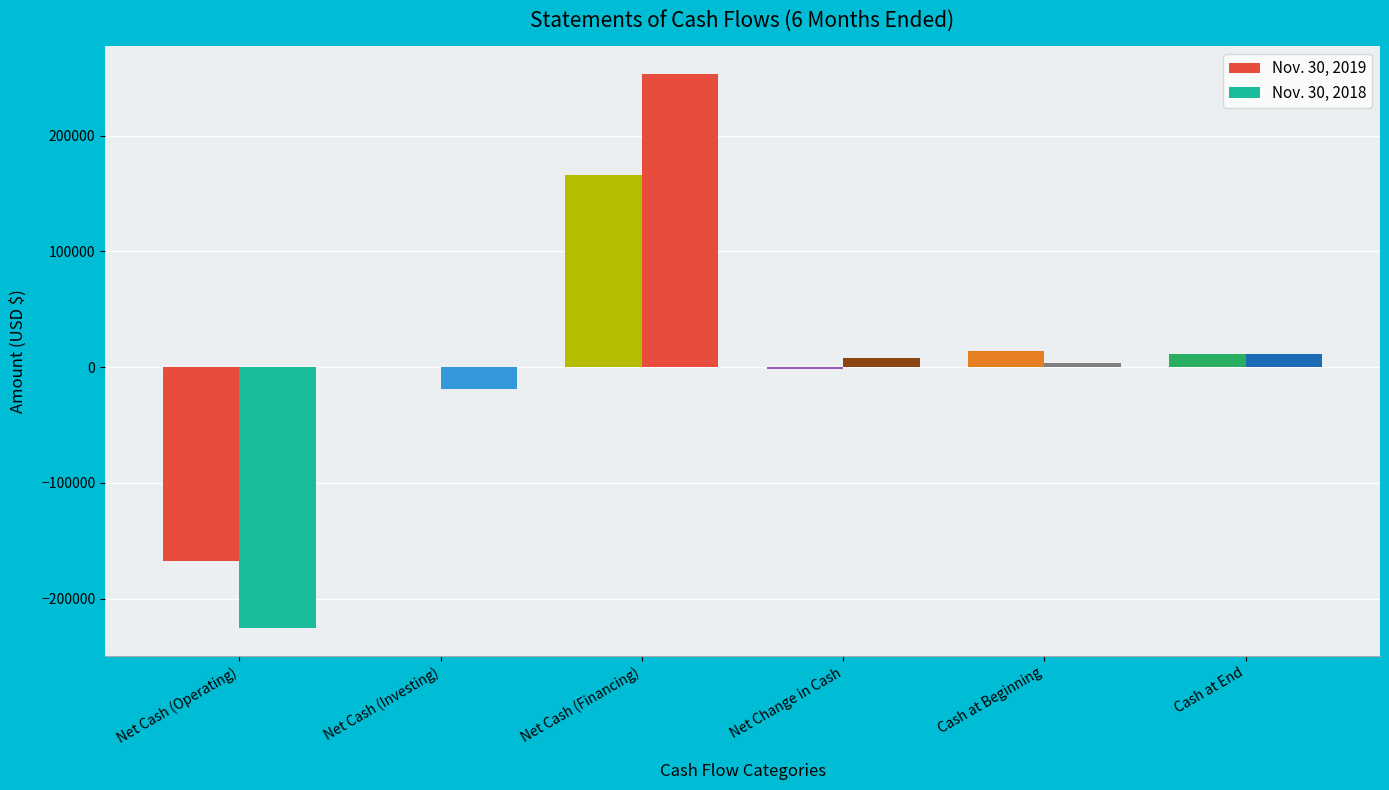

List the series in order of their peak value, highest first.

Nov. 30, 2018, Nov. 30, 2019